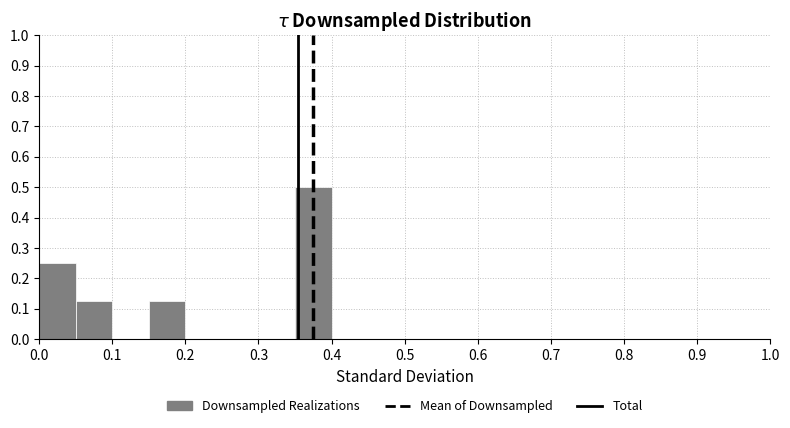

Which range on the x-axis has the tallest bar?

0.35 to 0.40